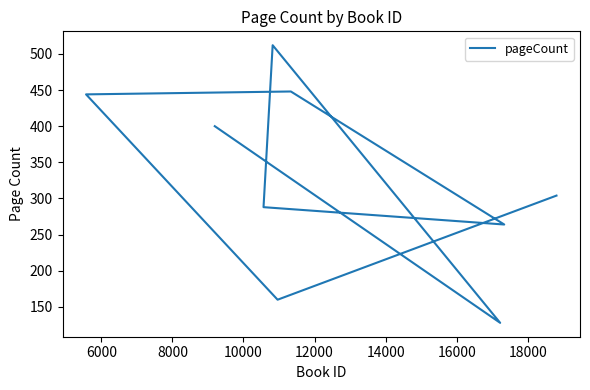

How many interior local peaks (higher than both neighbors) does the data have?

2